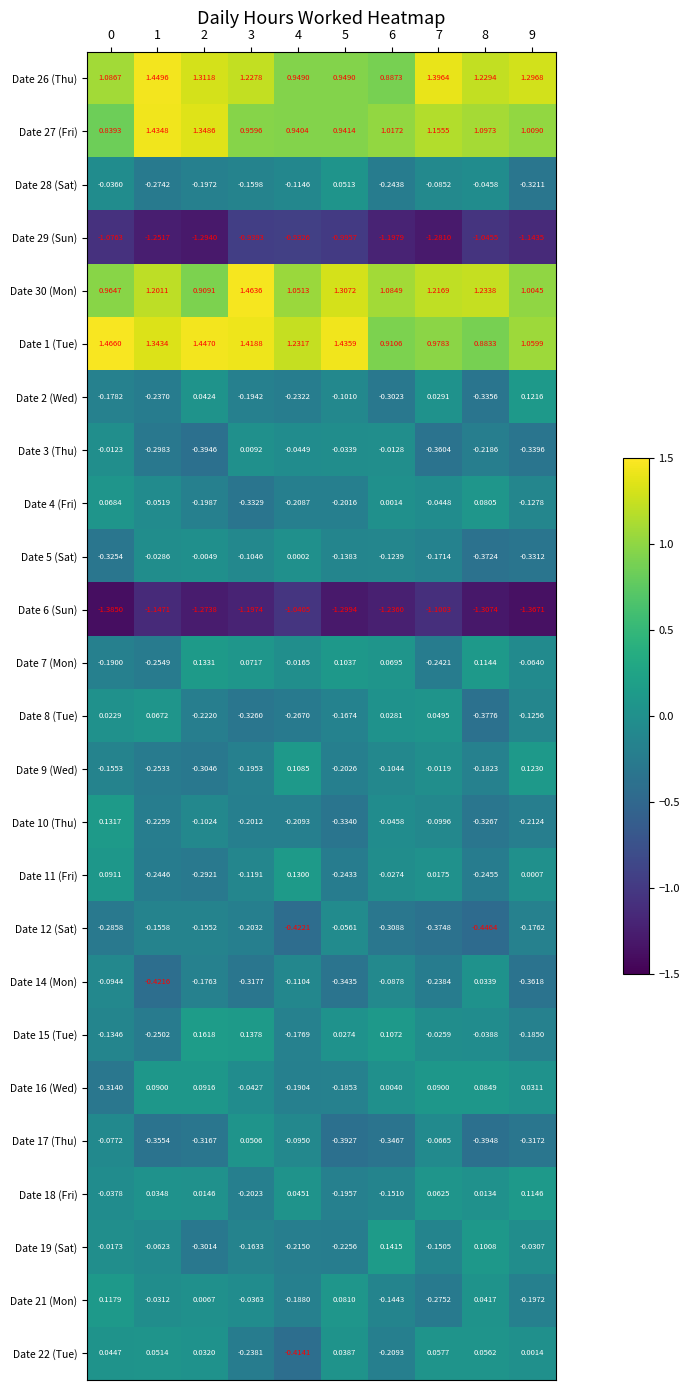

Is the value of Date 1 (Tue) at 9 greater than the value of Date 19 (Sat) at 9?

Yes